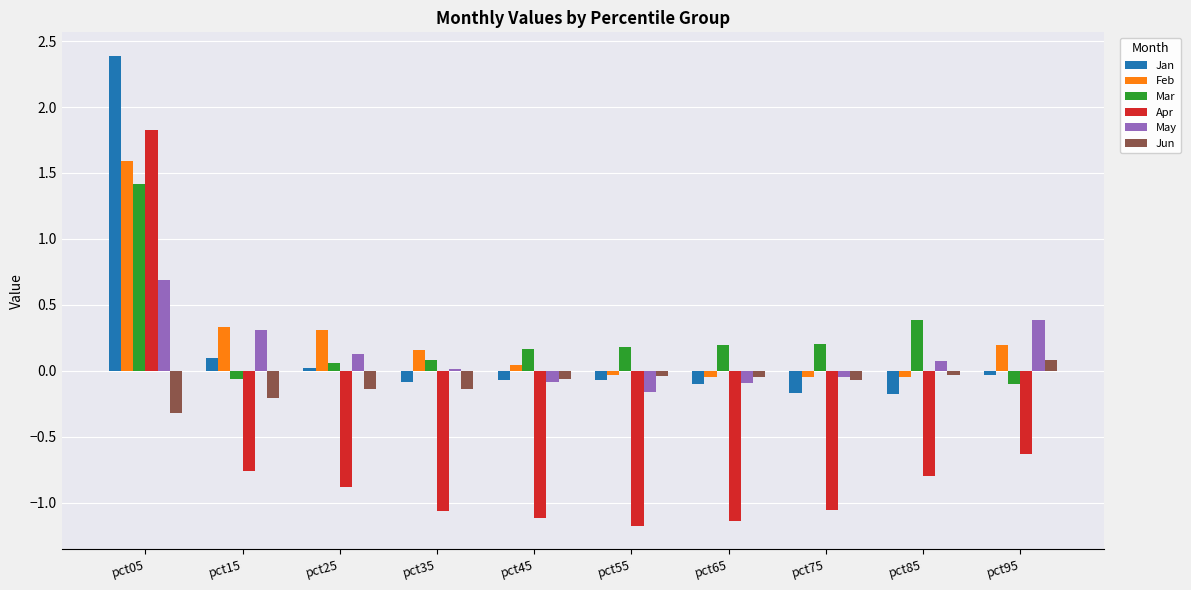

True or false: Apr has a value of -1.2 at pct55.

True